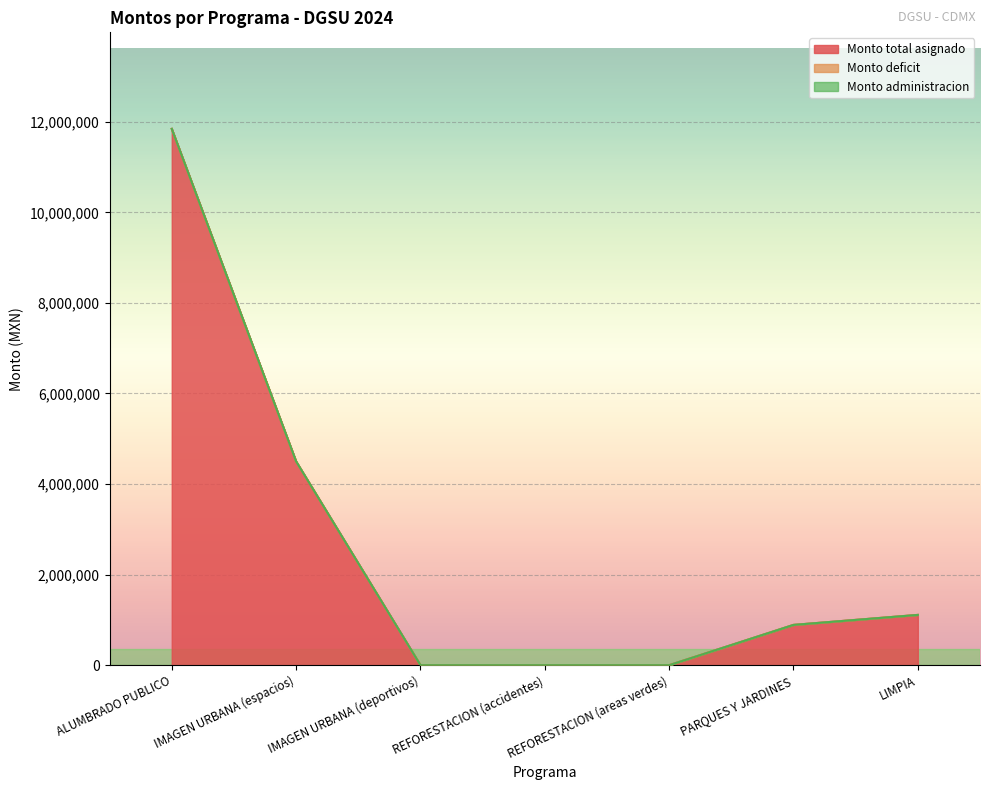

Between ALUMBRADO PUBLICO and REFORESTACION (accidentes), which series saw the biggest shift?

Monto total asignado